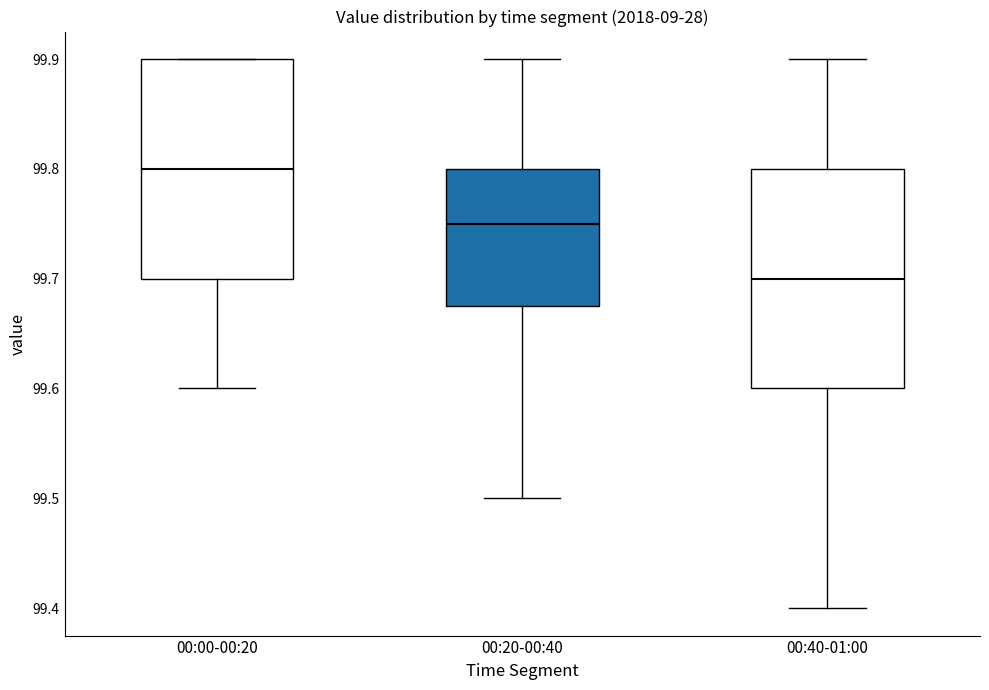

Reading left to right, transcribe this box plot: for each box, give where its median line is, the range the box spans, and where its two whiskers end, as read against the y-axis. The values are not printed on the chart, so give them approximately, as read against the axis.

00:00-00:20: median 99.80, box 99.70 to 99.90, whiskers 99.60 to 99.90
00:20-00:40: median 99.75, box 99.68 to 99.80, whiskers 99.50 to 99.90
00:40-01:00: median 99.70, box 99.60 to 99.80, whiskers 99.40 to 99.90